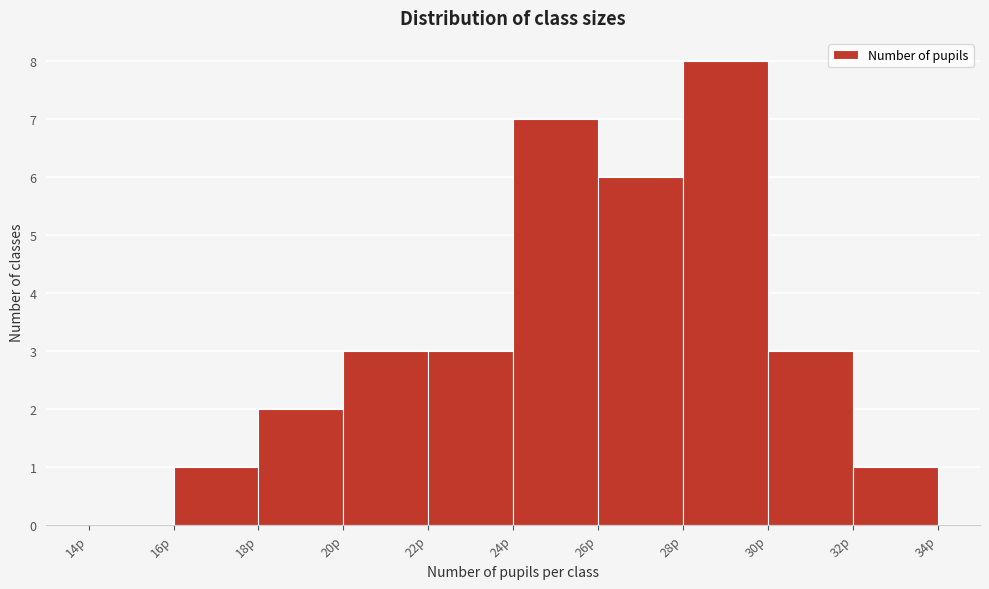

Over which range of the x-axis is the bar tallest?

28 to 30